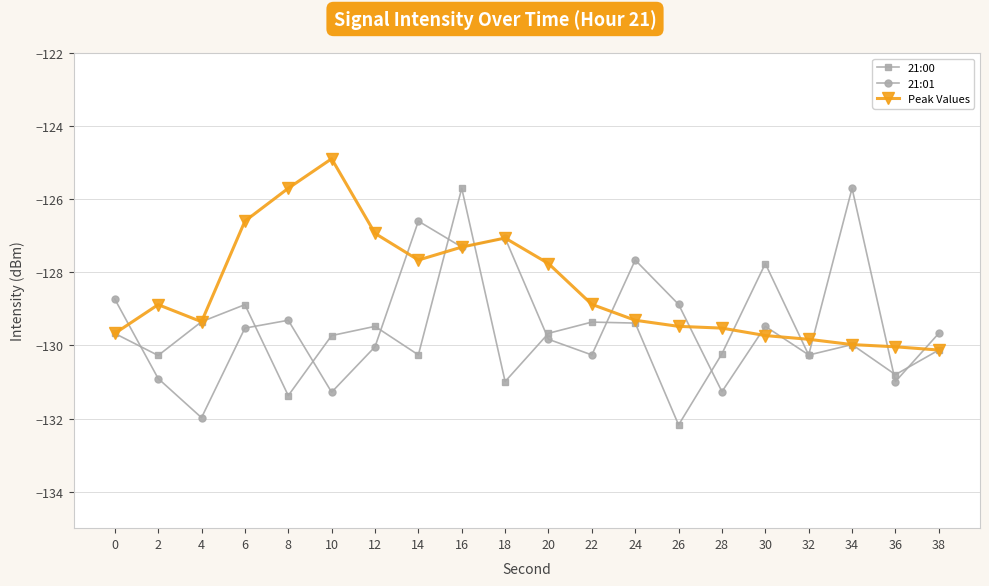

What is the sum of all 21:01 values?

-2586.7